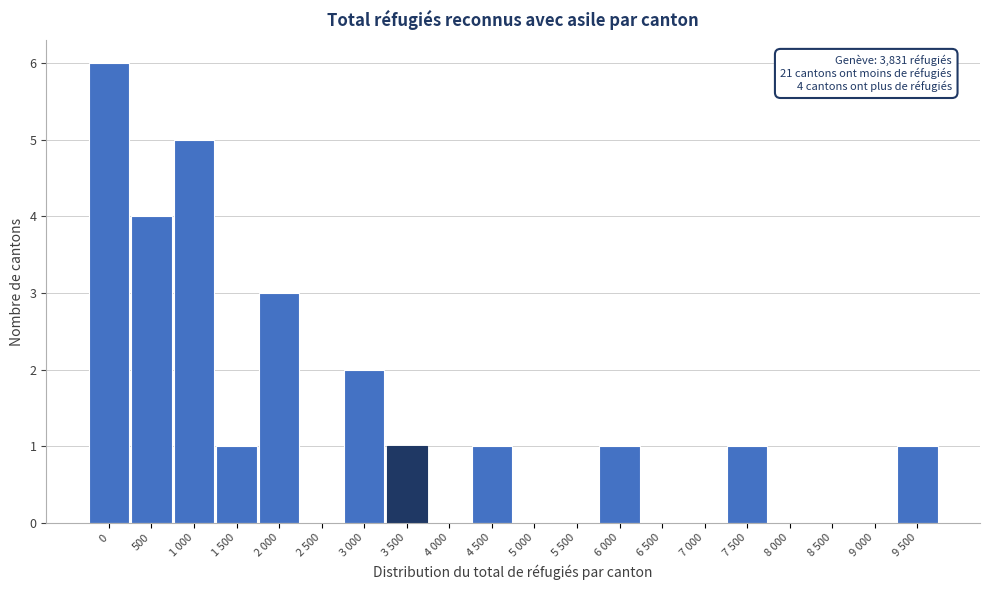

Reading right to left, transcribe all the data shown in this chart.

9 500=1	9 000=0	8 500=0	8 000=0	7 500=1	7 000=0	6 500=0	6 000=1	5 500=0	5 000=0	4 500=1	4 000=0	3 500=1	3 000=2	2 500=0	2 000=3	1 500=1	1 000=5	500=4	0=6